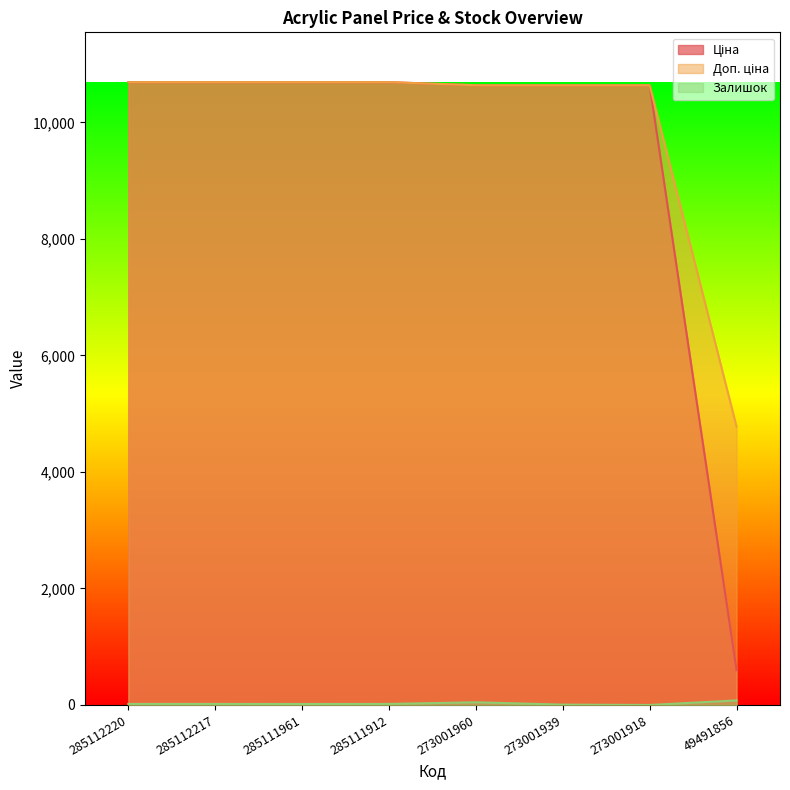

Where does the Залишок series first go above 18?

273001960